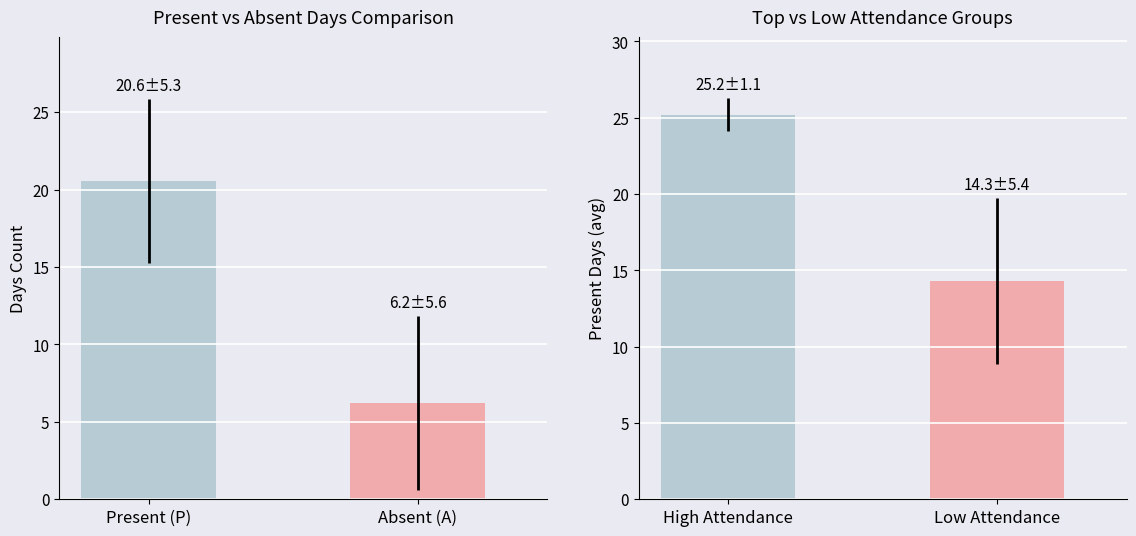

Which series changed the most between Present (P) and Absent (A)?

Present (P)